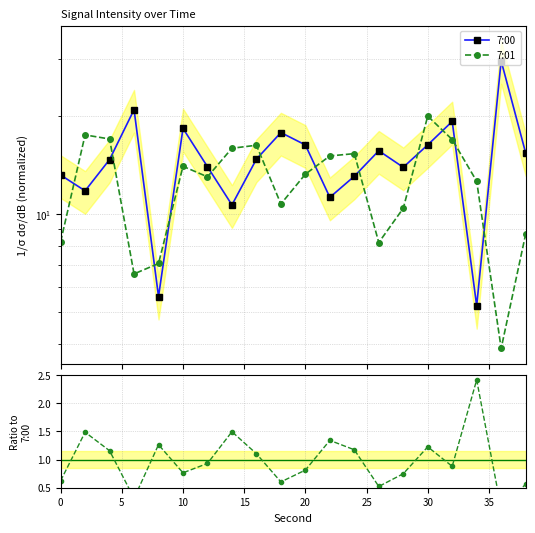

Which has a higher value, 30 or 10?

10